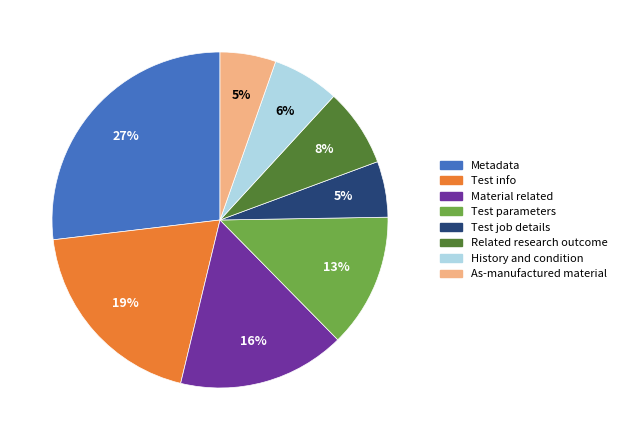

Does Test parameters account for over 50% of the chart?

No